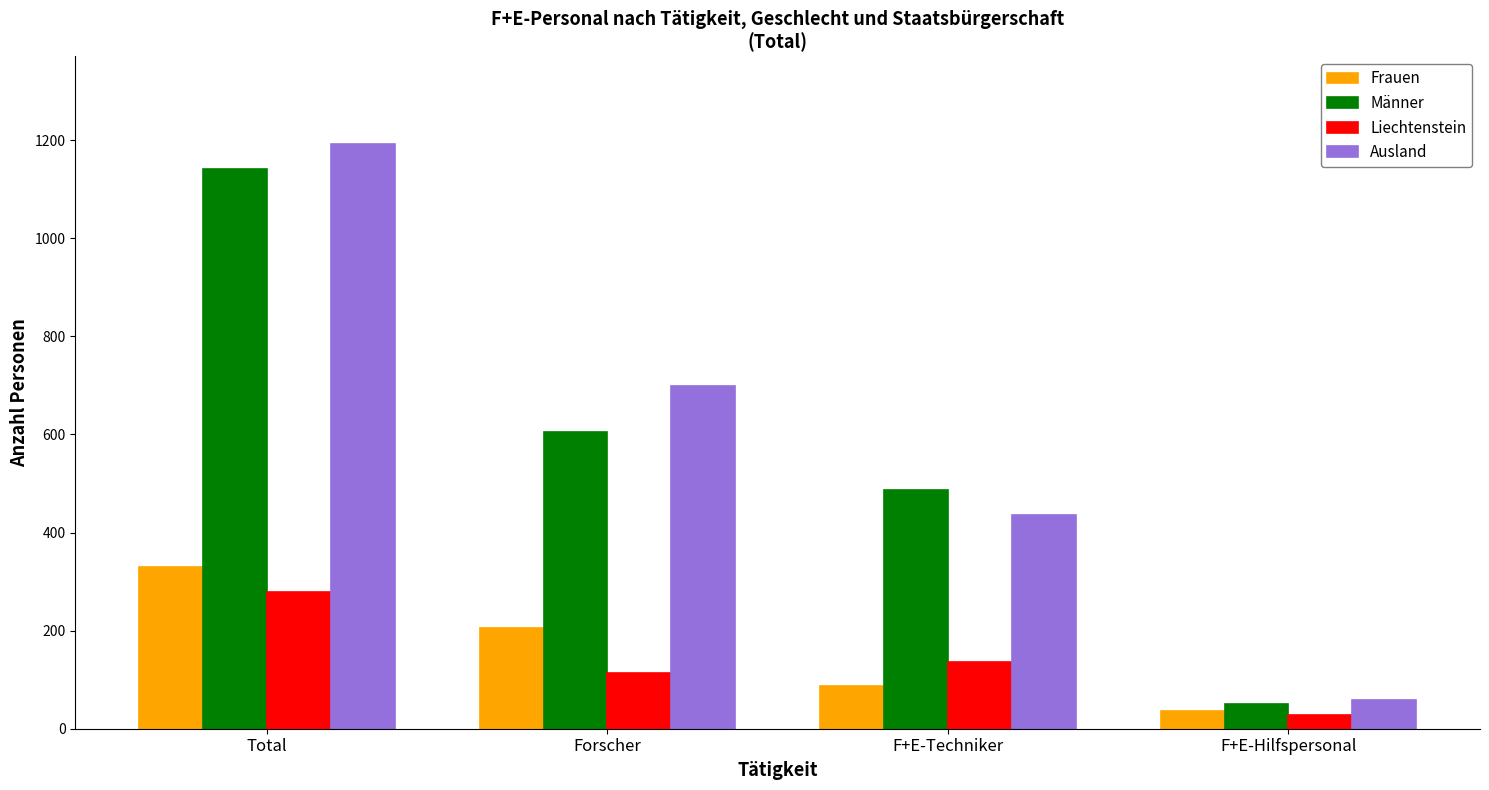

At which category is the sum across all series the highest?

Total